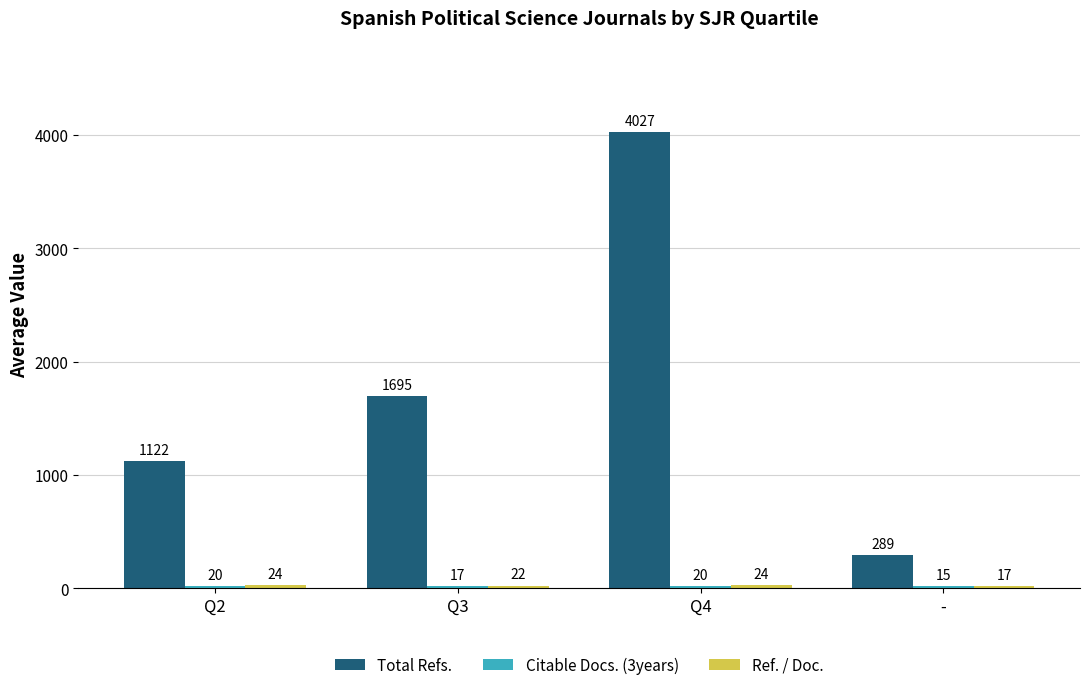

How many categories are shown in the chart?

4